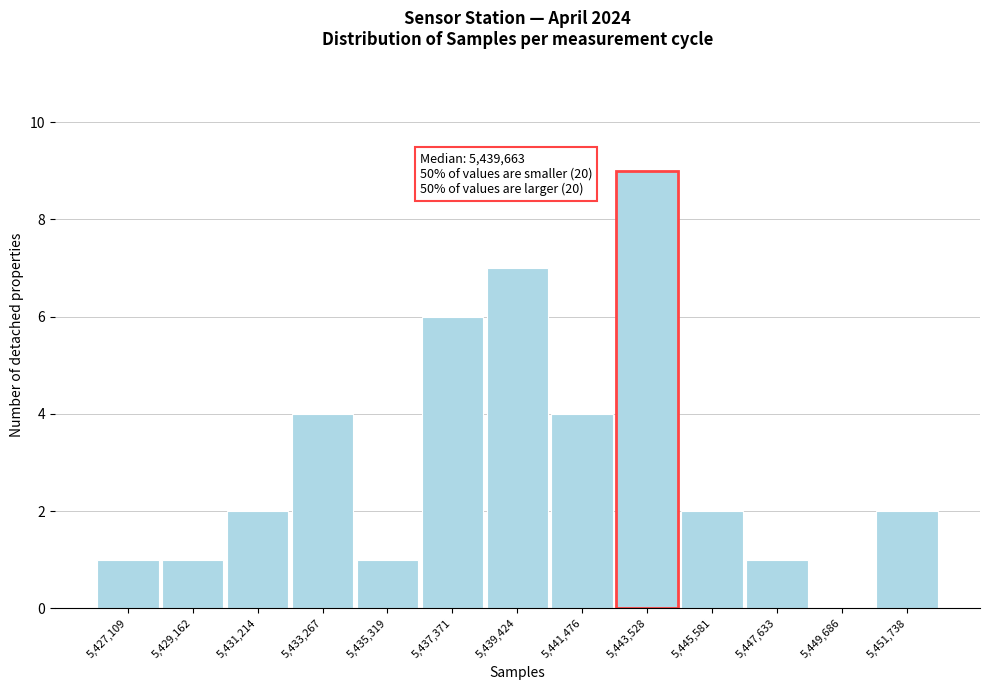

Which range on the x-axis has the tallest bar?

5442500 to 5444500